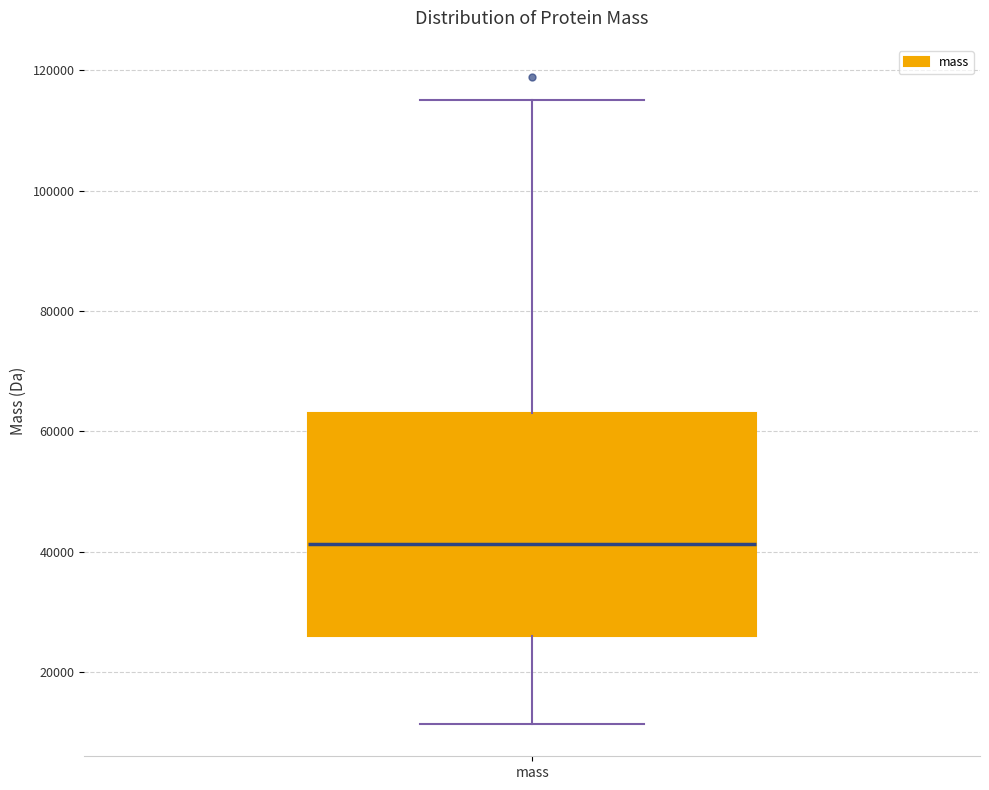

Transcribe this box plot: give where the median line is, the range the box spans, and where the two whiskers end, as read against the y-axis. The values are not printed on the chart, so give them approximately, as read against the axis.

median 42000, box 26000 to 64000, whiskers 12000 to 116000